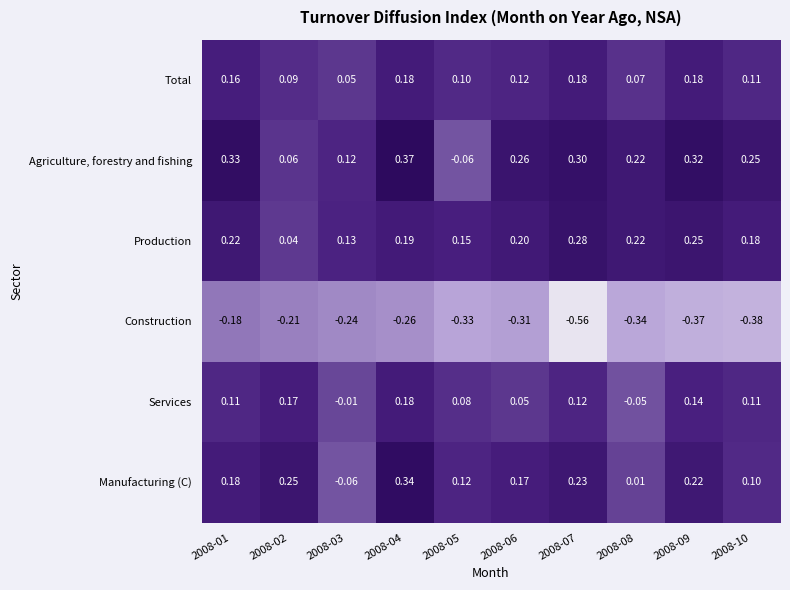

Which series changed the most between 2008-07 and 2008-09?

Construction